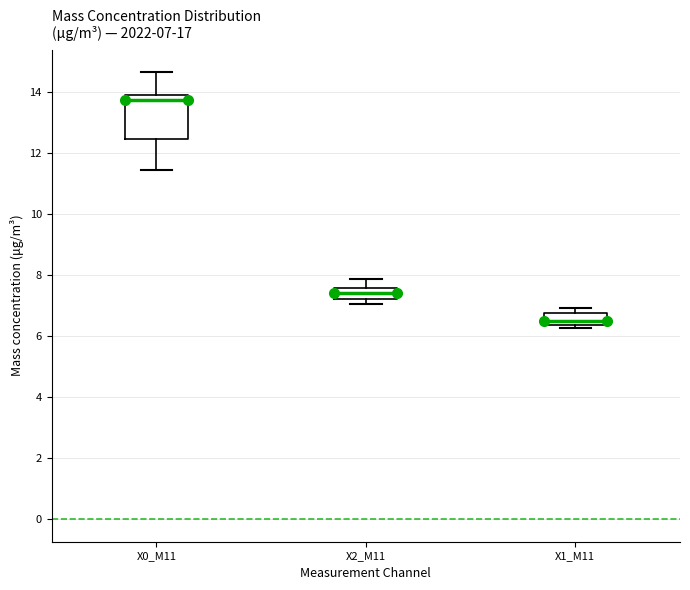

Which box is the tallest, from its lower edge to its upper edge?

X0_M11